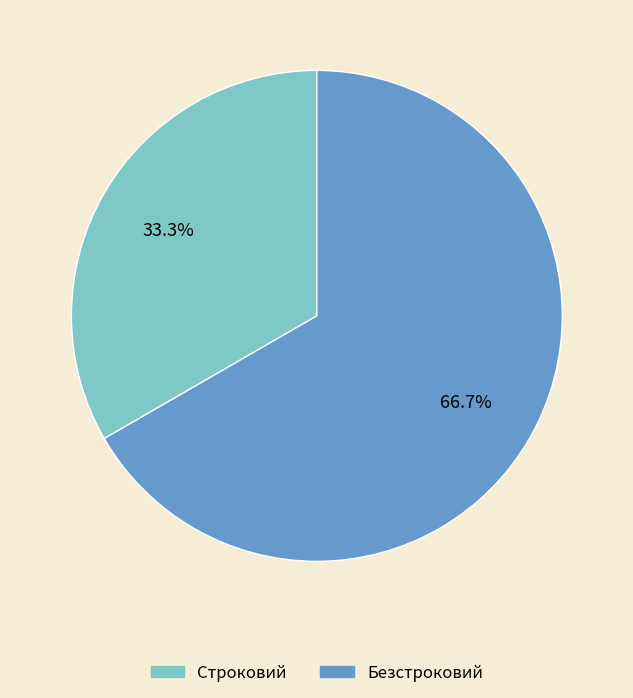

To the nearest percent, what portion does Строковий represent?

33%